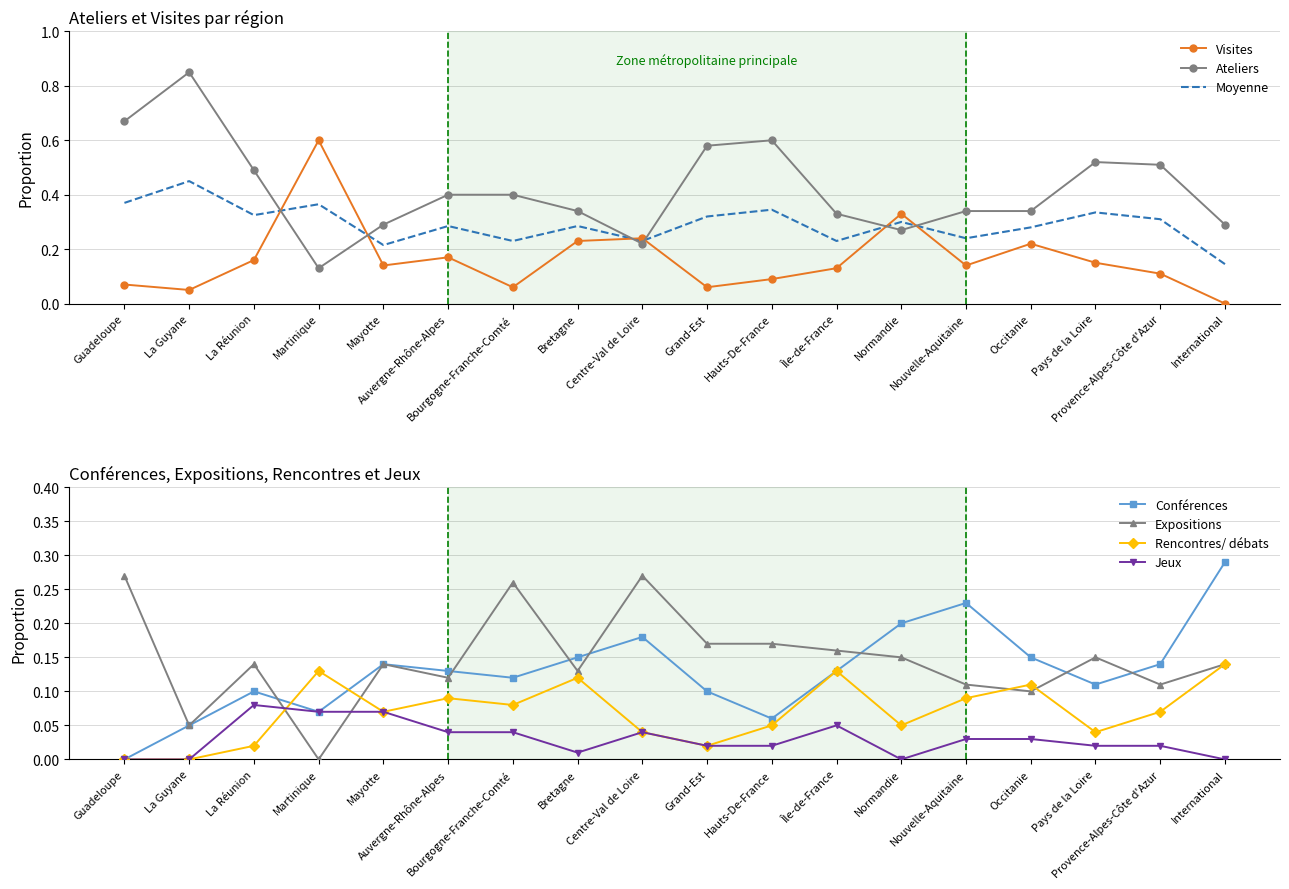

How many positive values does the Rencontres/ débats series have?

16